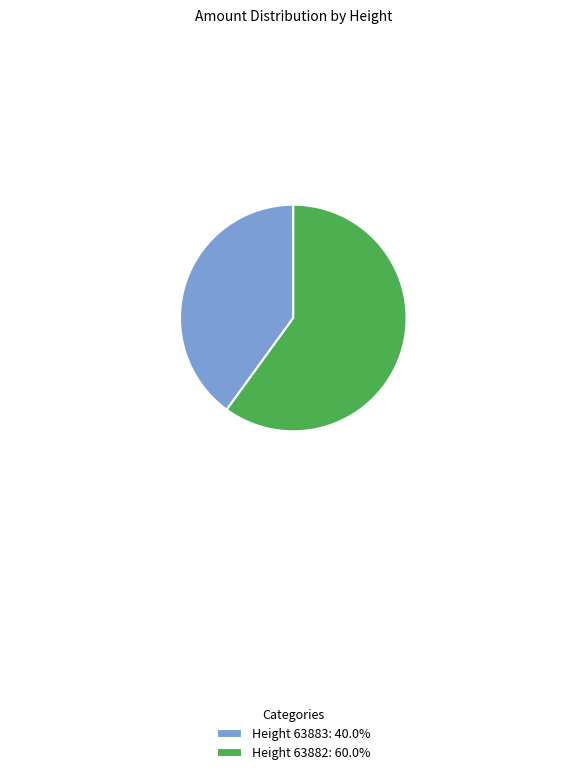

Does any single category account for the majority?

Yes